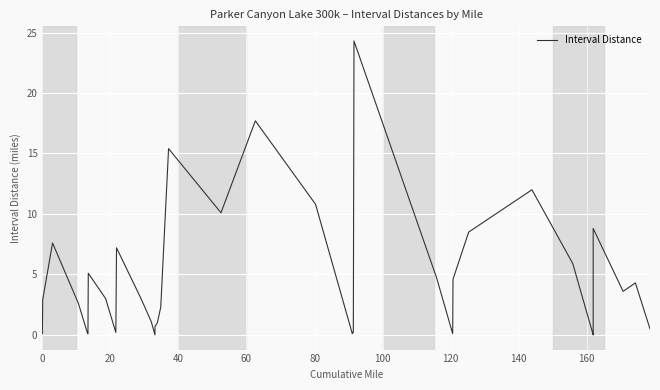

Reading left to right, extract all data points from this chart.

0.1	2.9	7.6	2.6	0.2	0.1	5.1	3.0	0.2	7.2	3.0	1.1	0.0	0.7	1.0	2.3	15.4	10.1	17.7	10.8	0.1	0.2	0.2	24.3	4.7	0.1	4.6	8.5	10.1	12.0	5.9	0.1	0.0	8.8	3.6	4.3	0.5